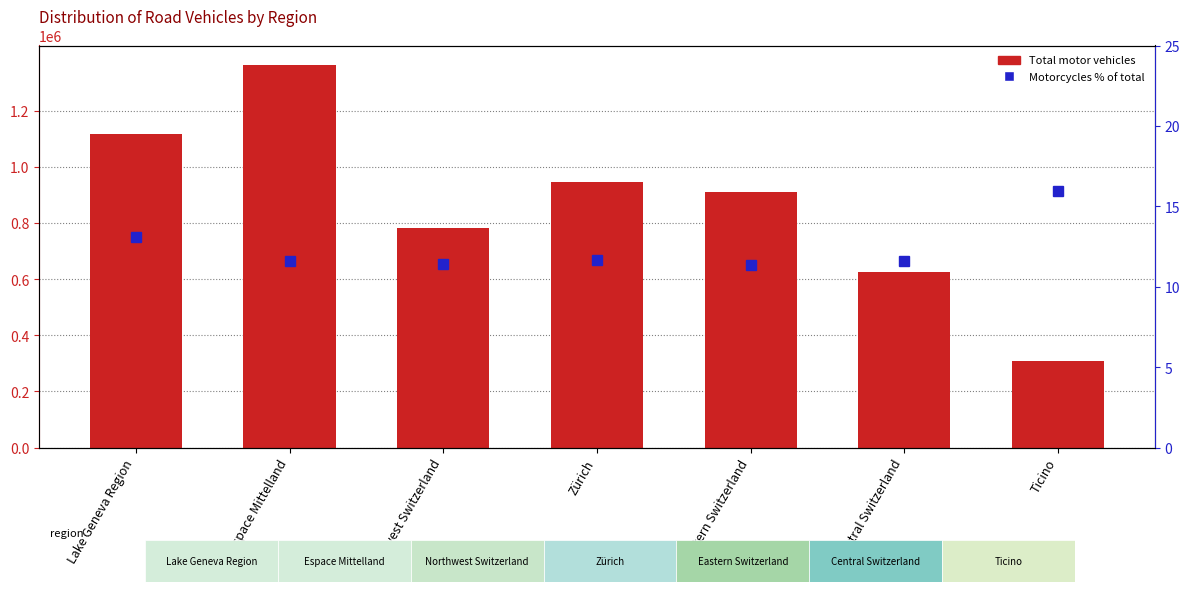

What is the minimum value for Motorcycles % of total?

11.3